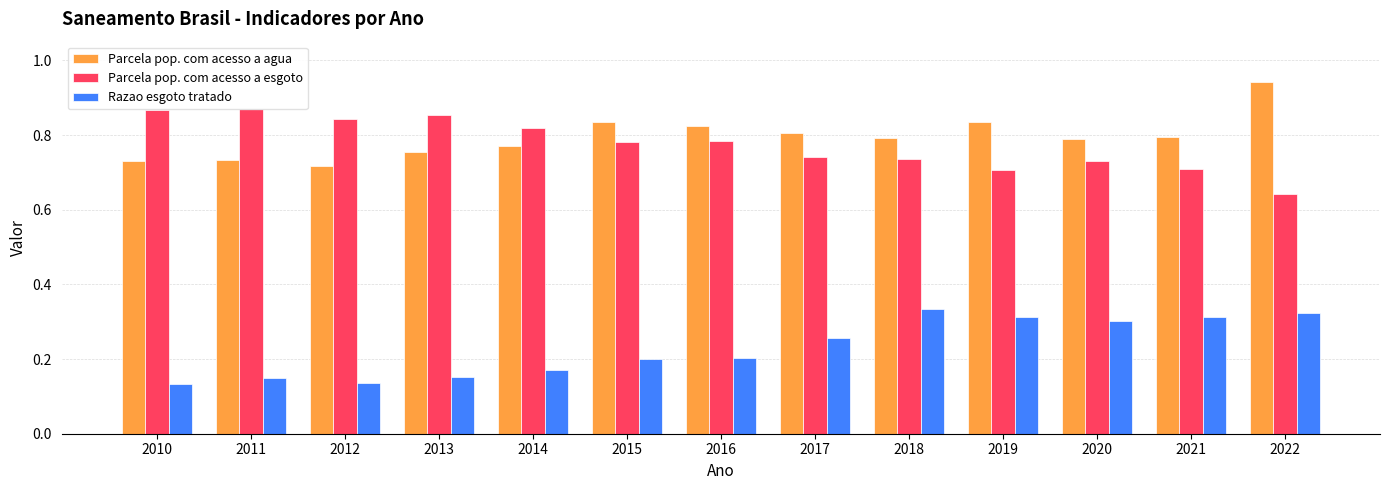

Which label corresponds to the largest value in the chart?

2022